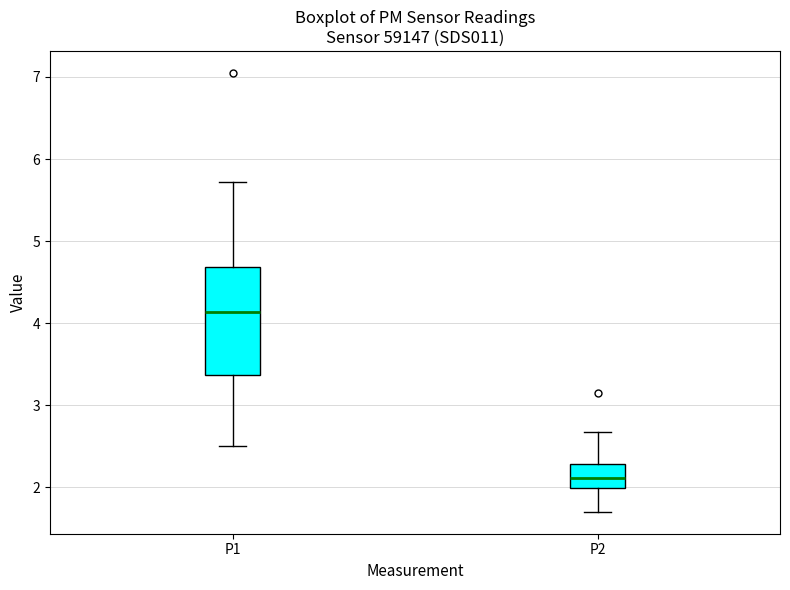

Comparing the boxes themselves (not the whiskers), which one is the tallest?

P1